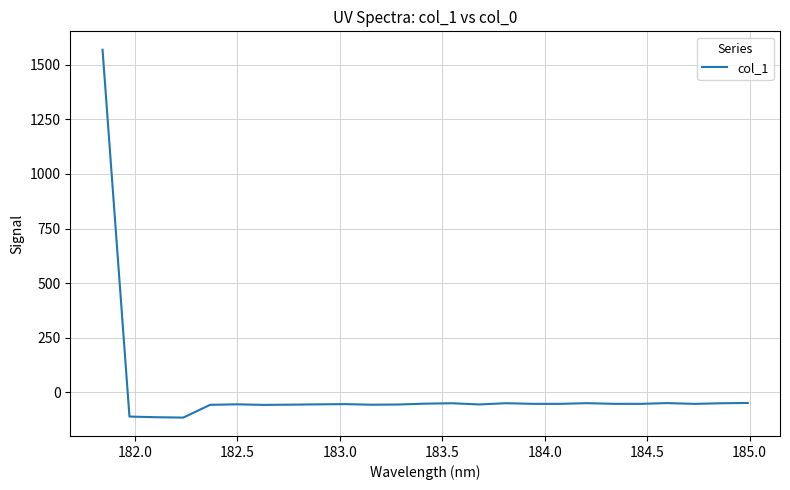

What is the greatest value displayed?

1568.6